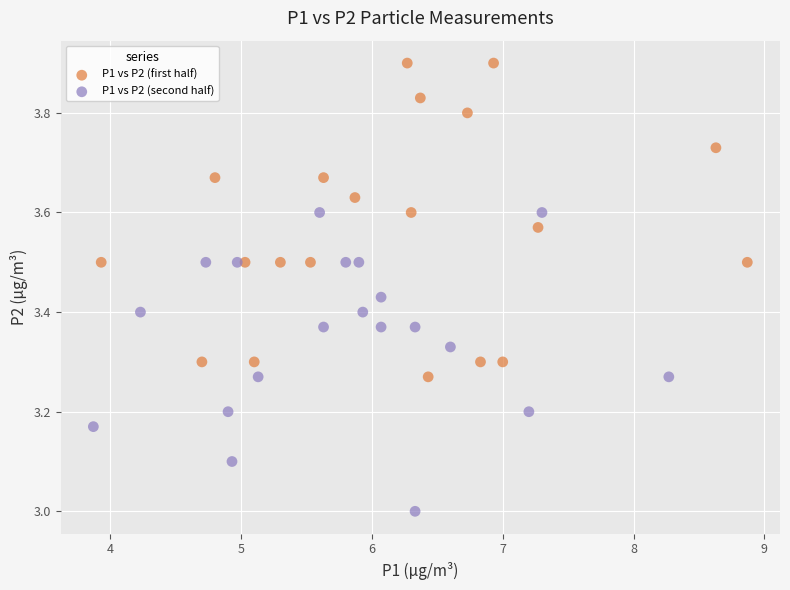

Which series contains the lowest Y value?

P1 vs P2 (second half)